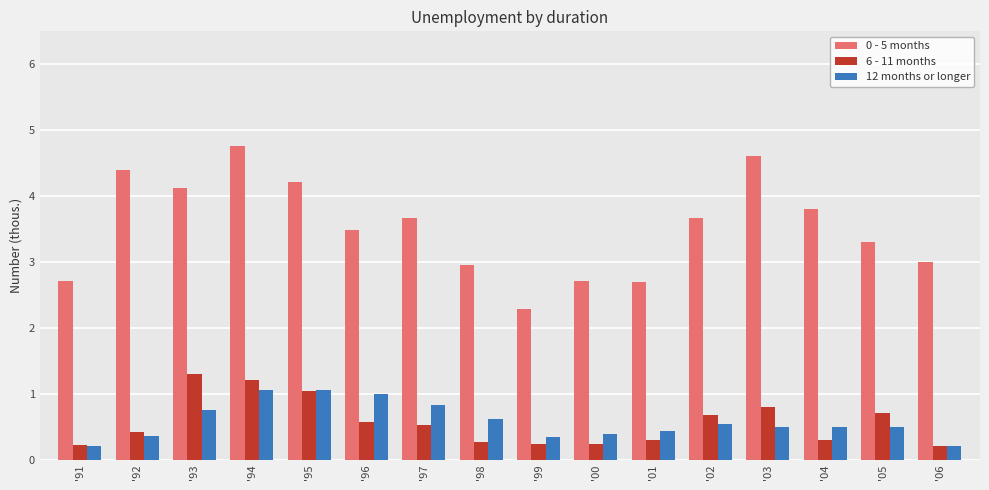

What is the difference between the 12 months or longer values at '91 and '92?

0.1